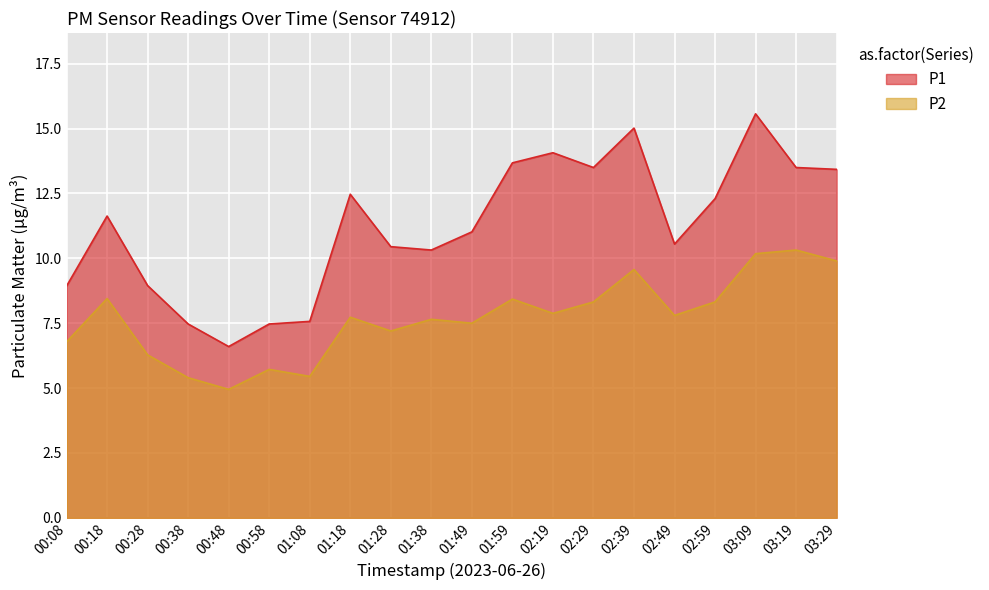

True or false: P2 and P1 cross at least once.

False